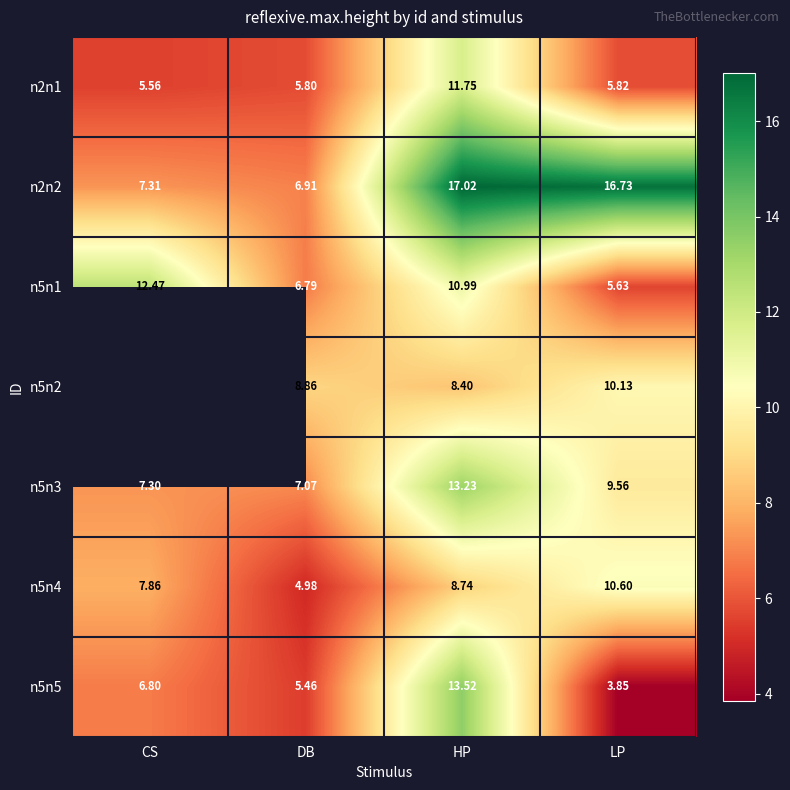

At which label is n5n1 closest to 9?

HP